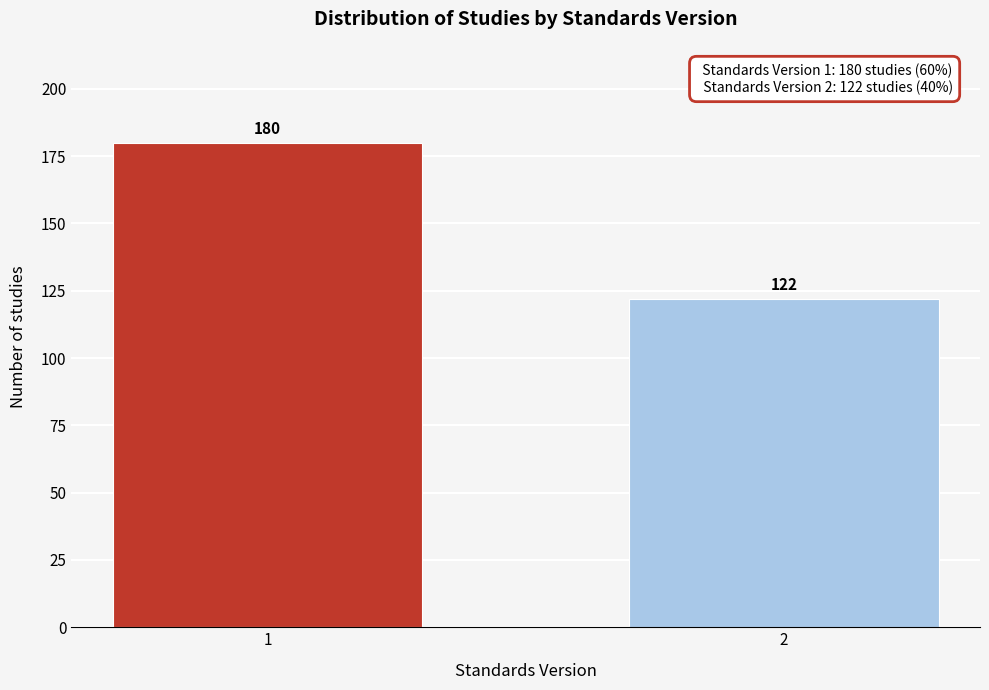

Reading right to left, list all the values displayed in this chart.

122	180